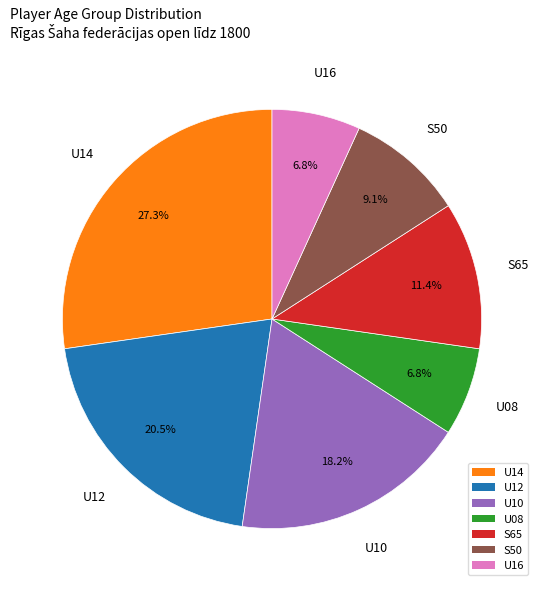

Combined, do S65 and U16 account for over 50%?

No